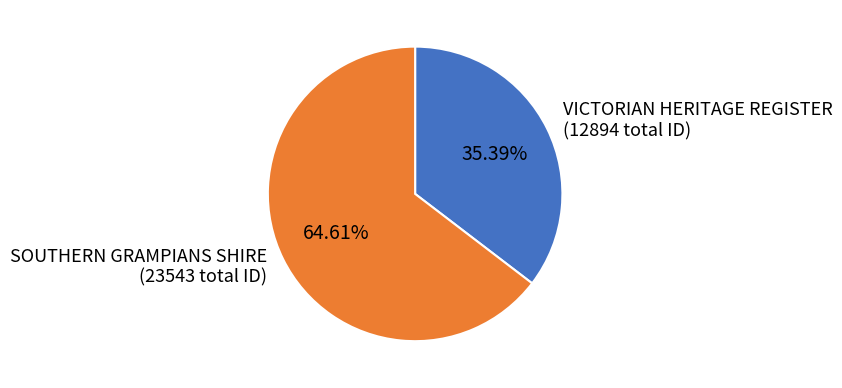

Rank the categories by value from highest to lowest.

SOUTHERN GRAMPIANS SHIRE, VICTORIAN HERITAGE REGISTER